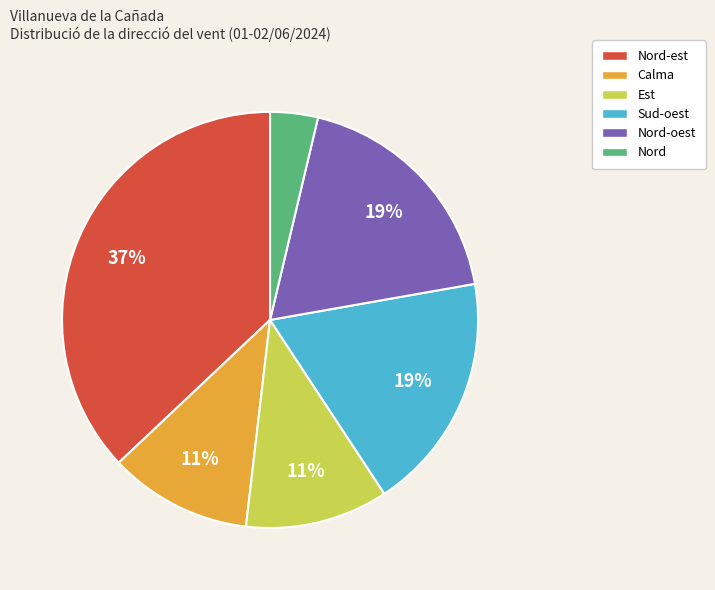

Do Sud-oest and Calma together represent more than half of the pie?

No